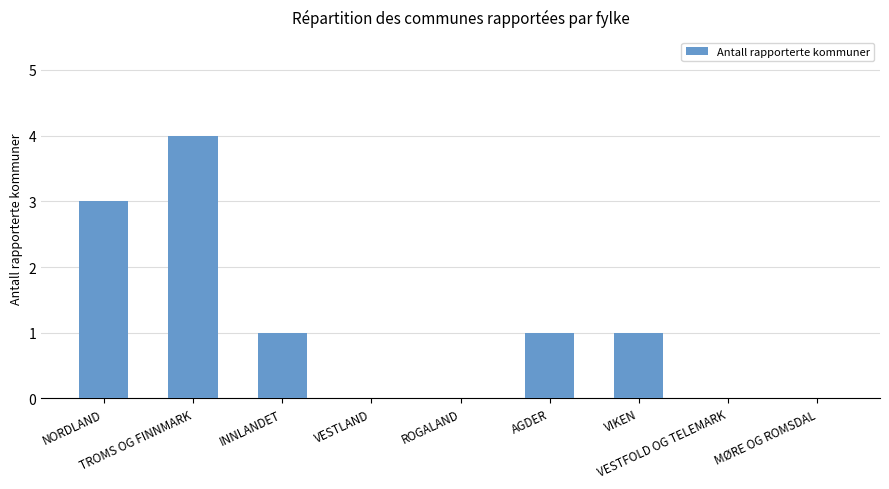

What is the sum of all values?

10